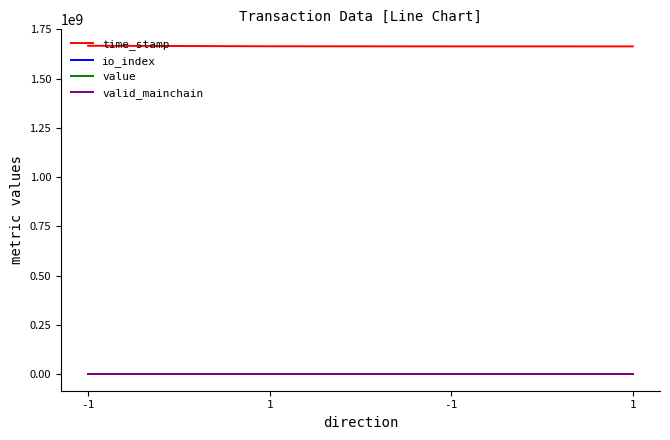

What is the greatest value displayed?

1666986264.0